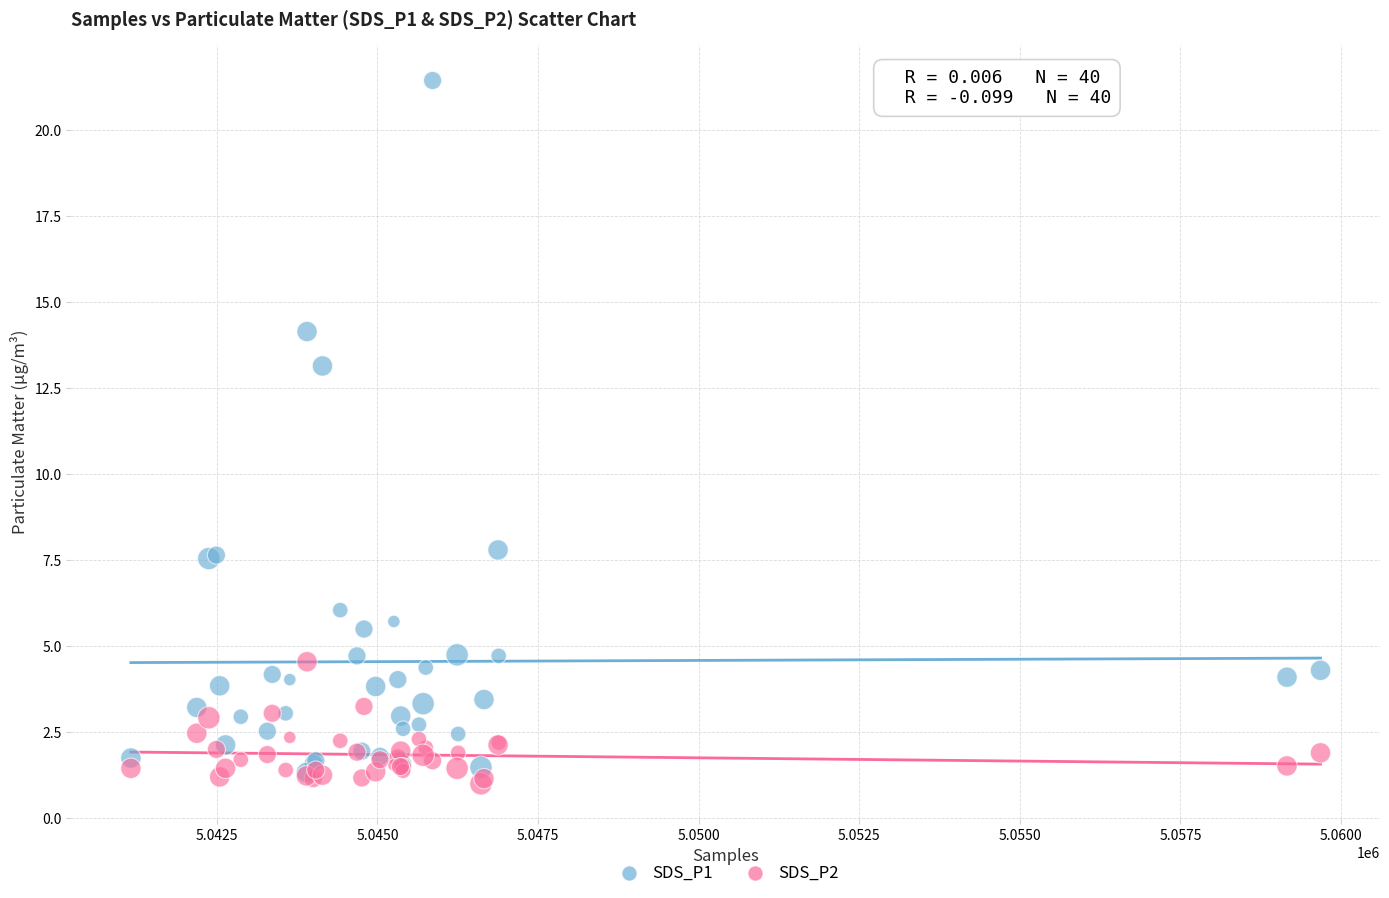

Across all series, what Y value is closest to 11?

13.2